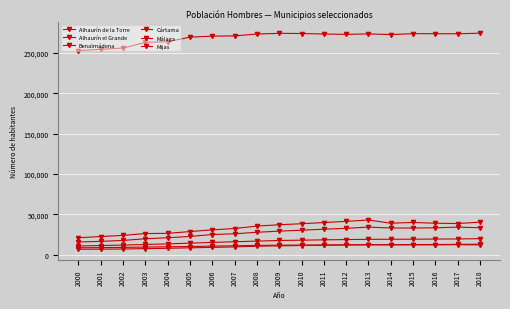

What is the lowest value of the Cártama series?

6650